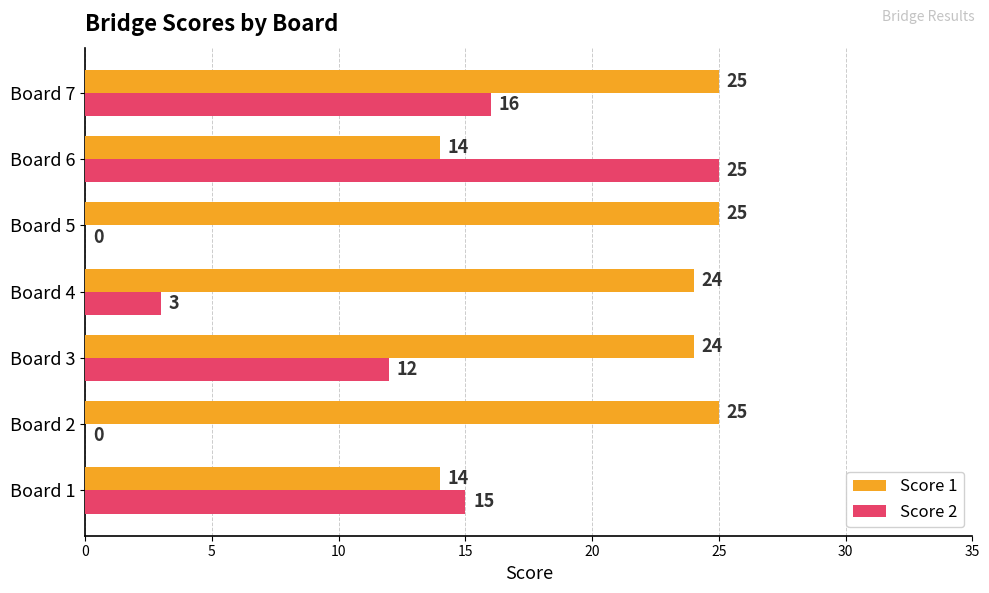

At which category is the sum across all series the highest?

Board 7